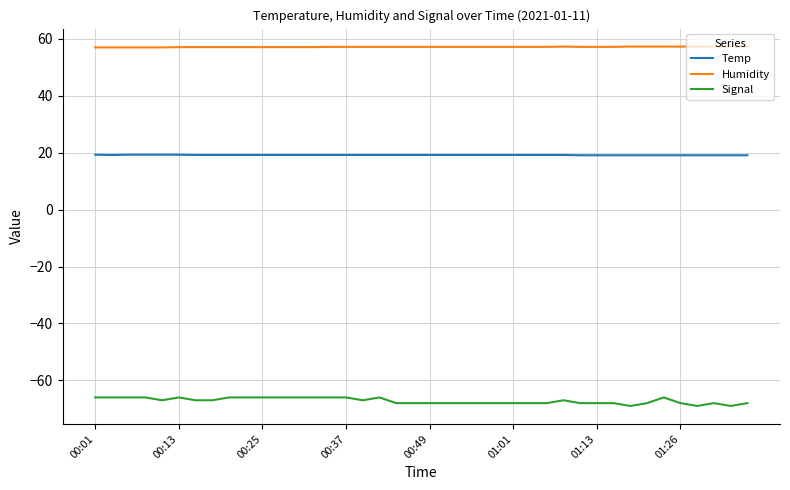

What is the average value of the Signal series?

-67.2